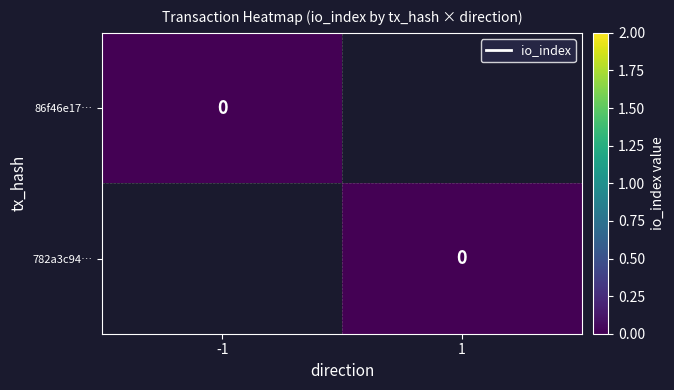

Which has a higher value, io_index or direction?

io_index